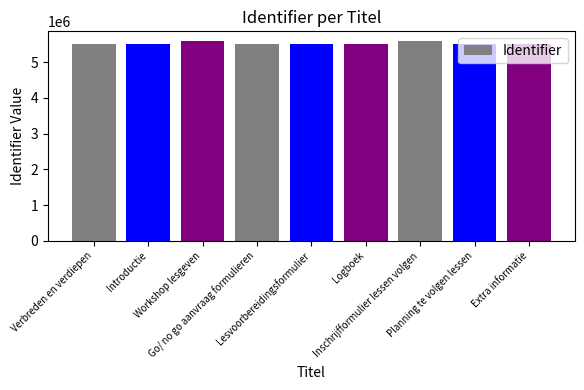

Between Workshop lesgeven and Planning te volgen lessen, which is larger?

Workshop lesgeven